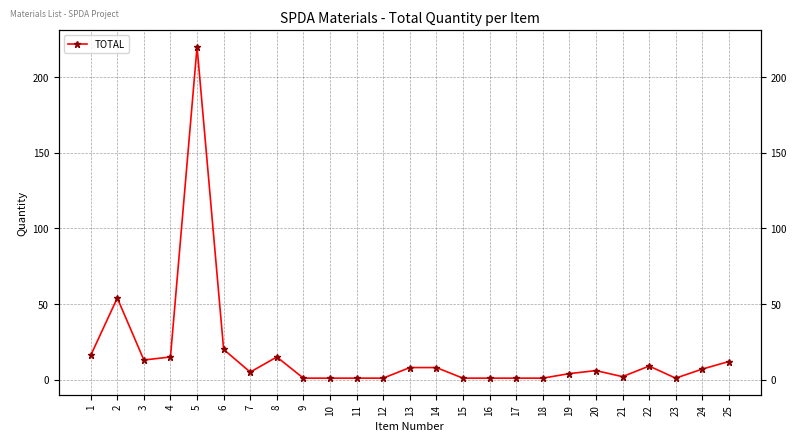

Reading left to right, what are all the values shown in this chart?

1=16	2=54	3=13	4=15	5=220	6=20	7=5	8=15	9=1	10=1	11=1	12=1	13=8	14=8	15=1	16=1	17=1	18=1	19=4	20=6	21=2	22=9	23=1	24=7	25=12